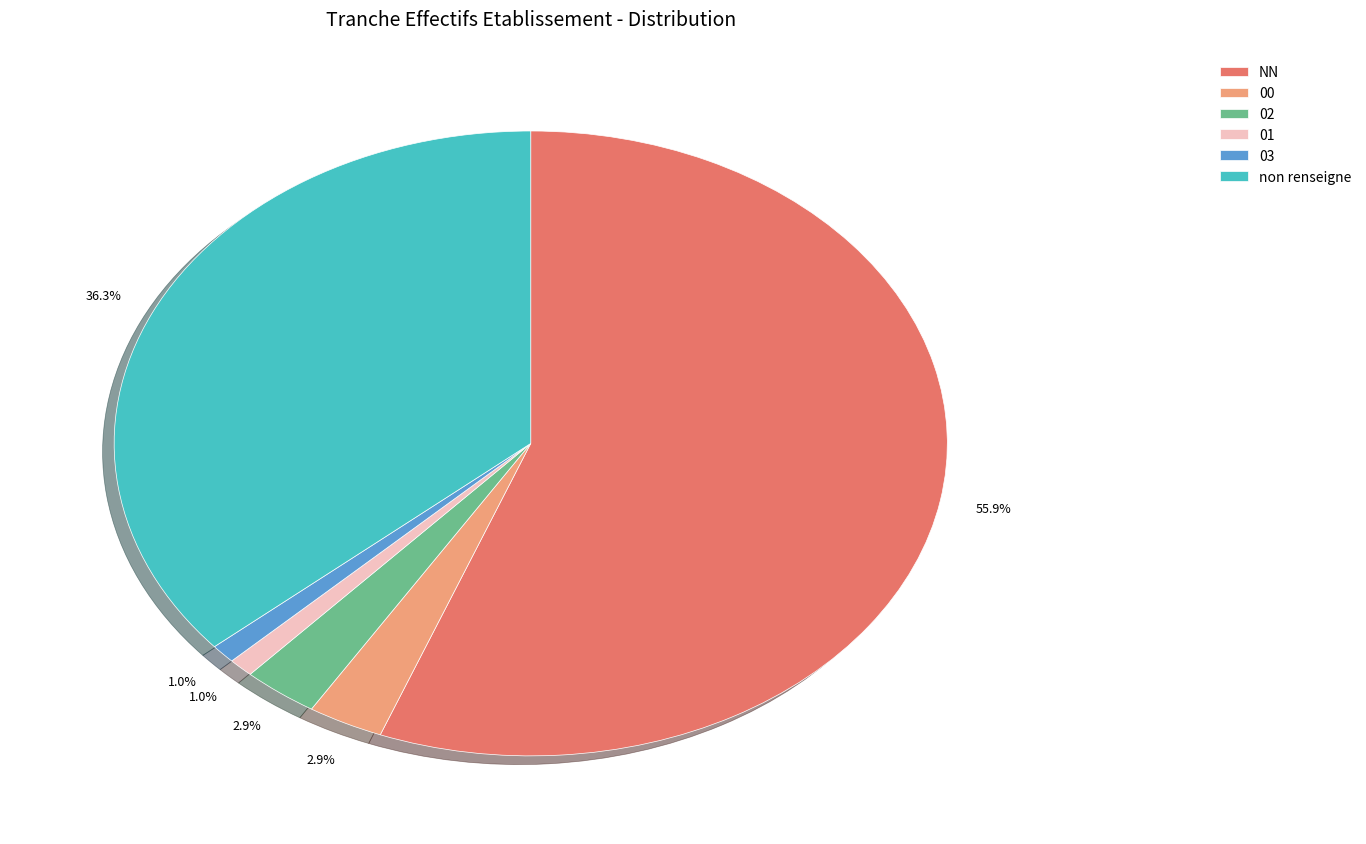

How many slices are in this pie chart?

6